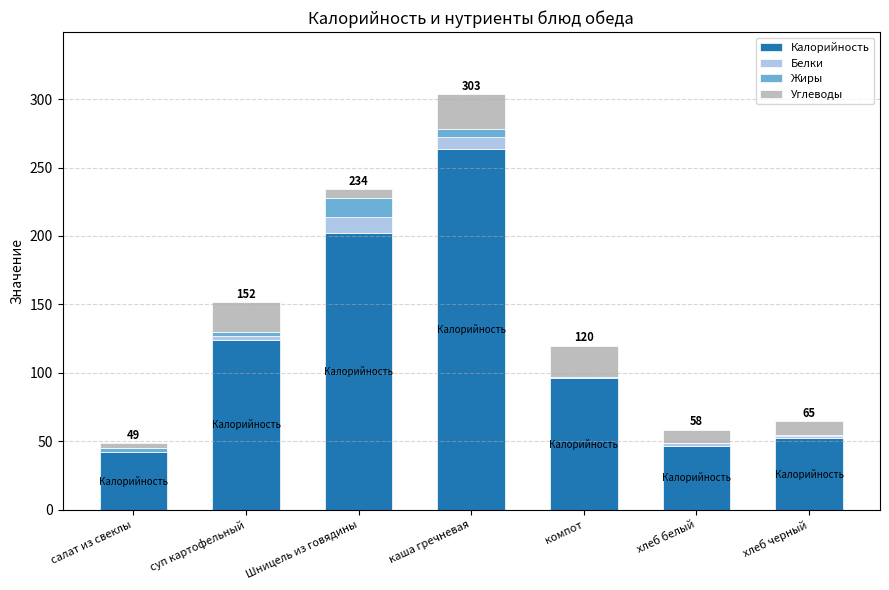

What is the sum of all Калорийность values?

827.1